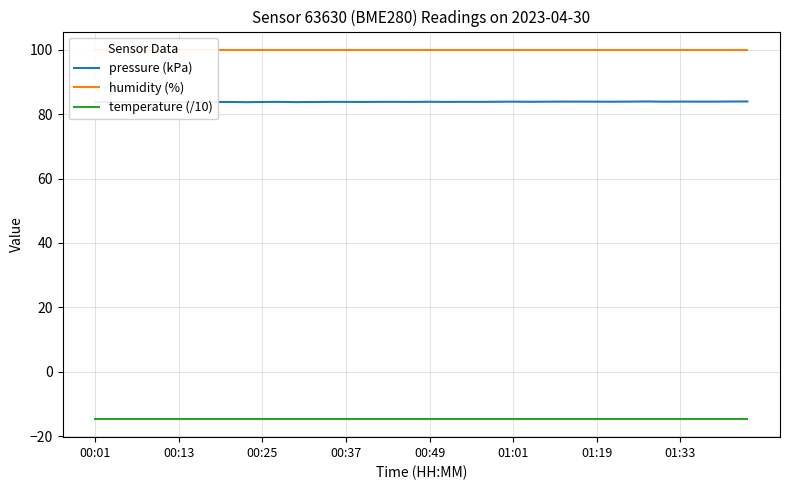

Which series has the largest range (max minus min)?

pressure (kPa)